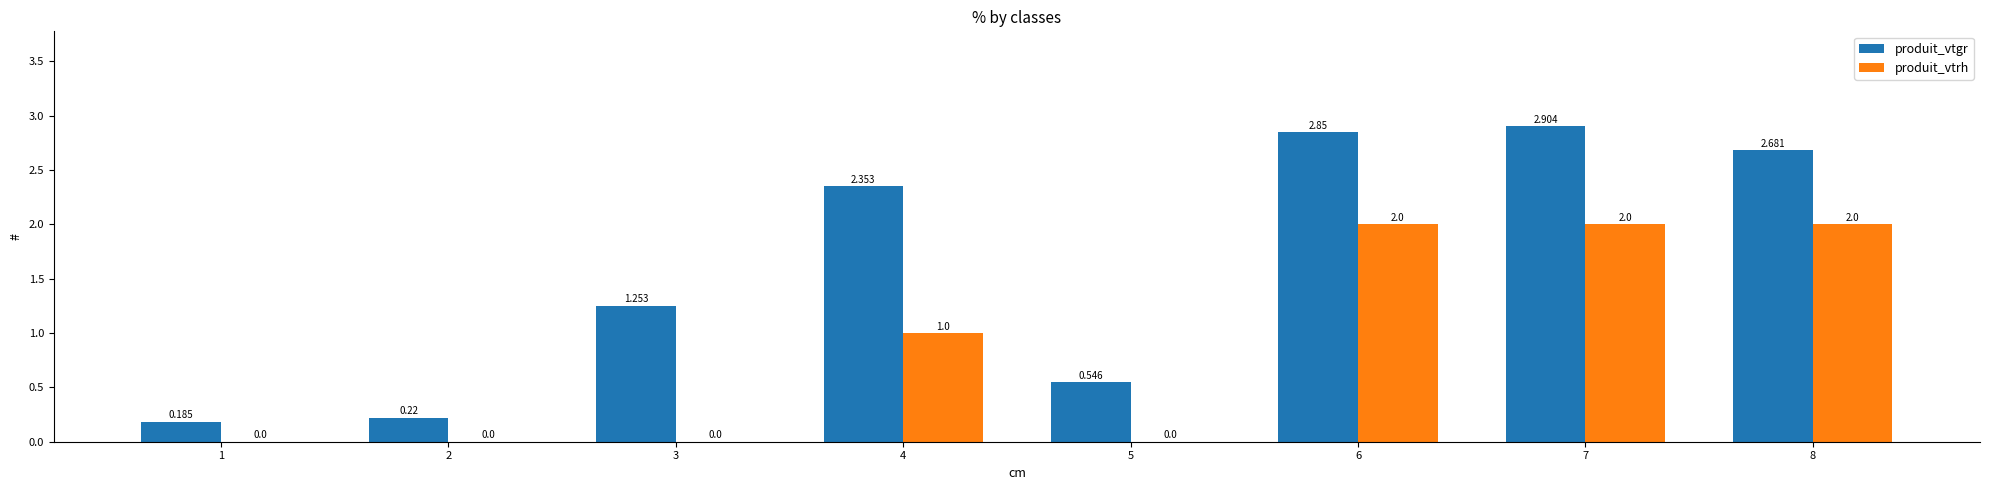

Is the value of produit_vtgr at 5 greater than the value of produit_vtrh at 3?

Yes